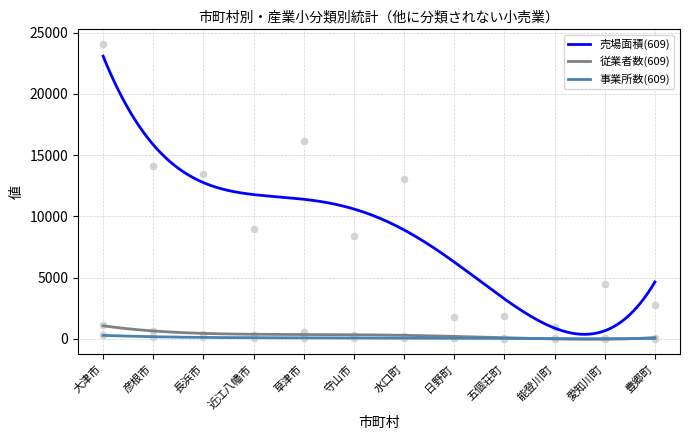

What is the total value across all series at 五個荘町?

1912